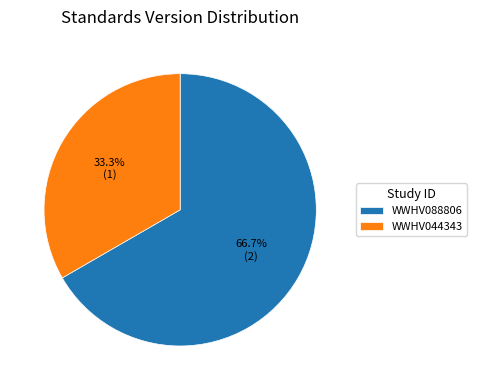

Count the number of slices in the pie.

2